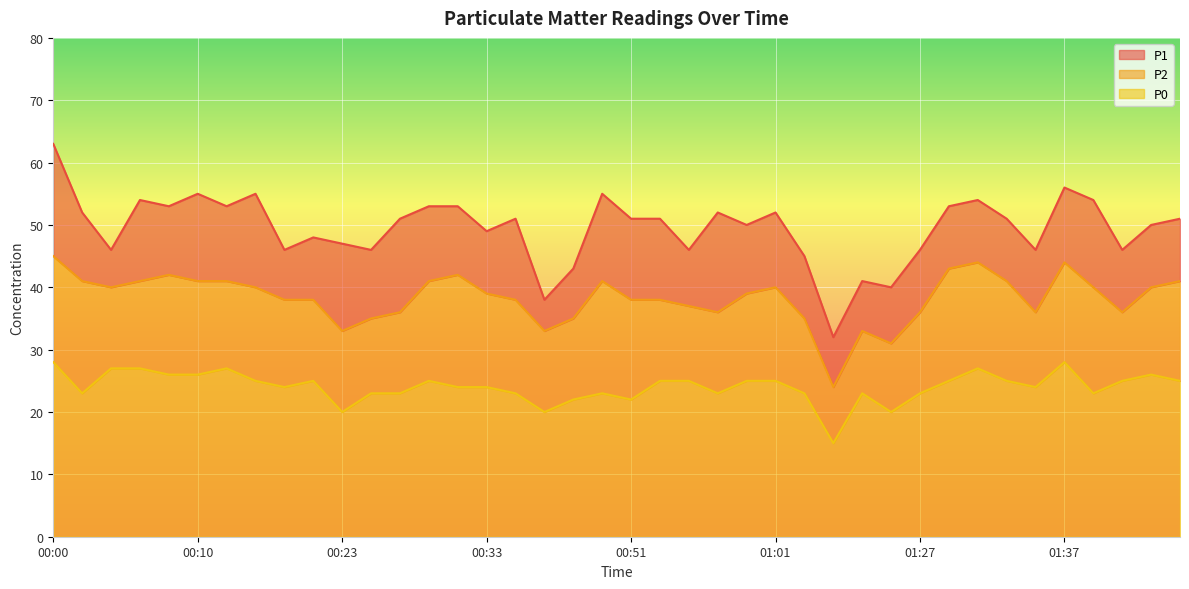

At which category is the sum across all series the highest?

00:00